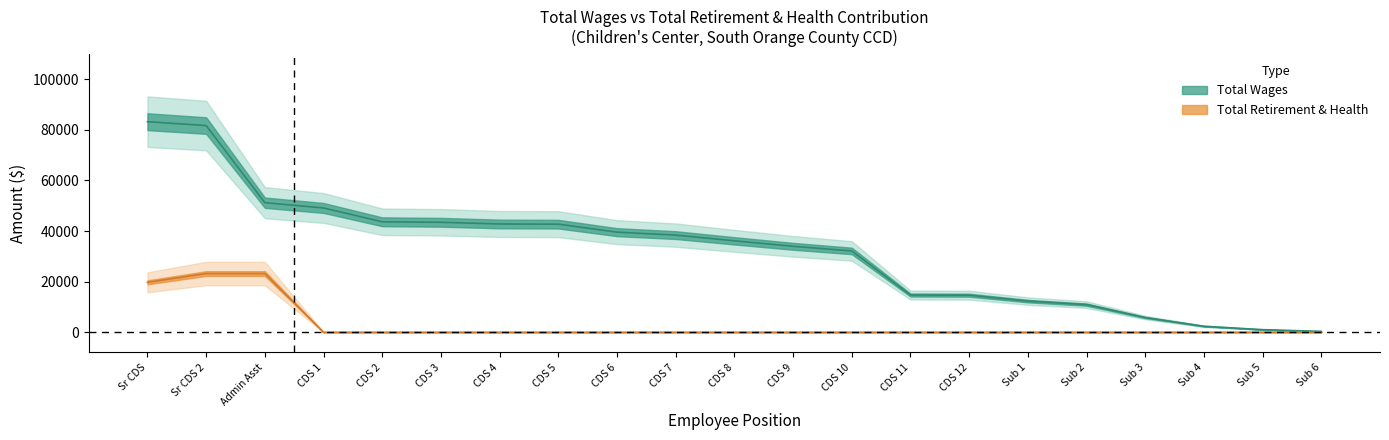

True or false: total_wages and total_retirement intersect in this chart.

False